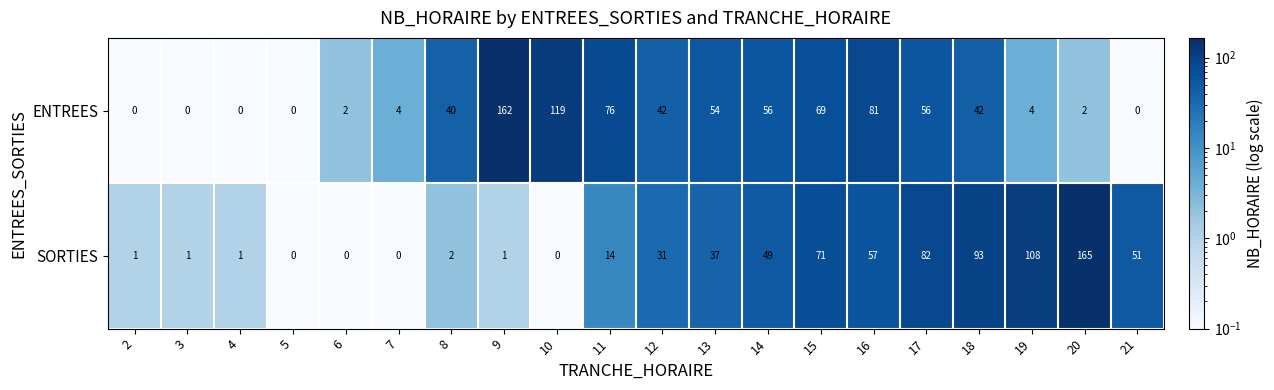

At which label is SORTIES closest to 82?

17